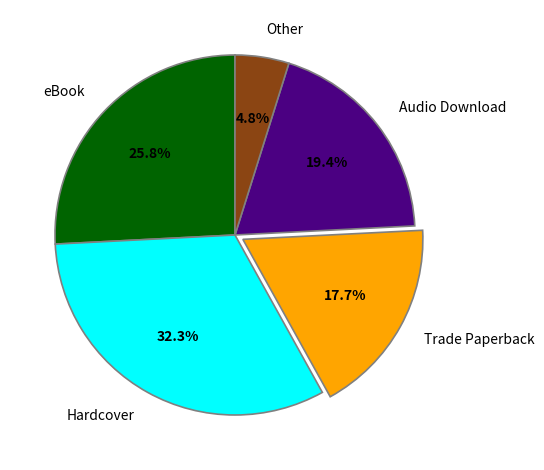

What percentage is the Hardcover slice, to the nearest percent?

32%